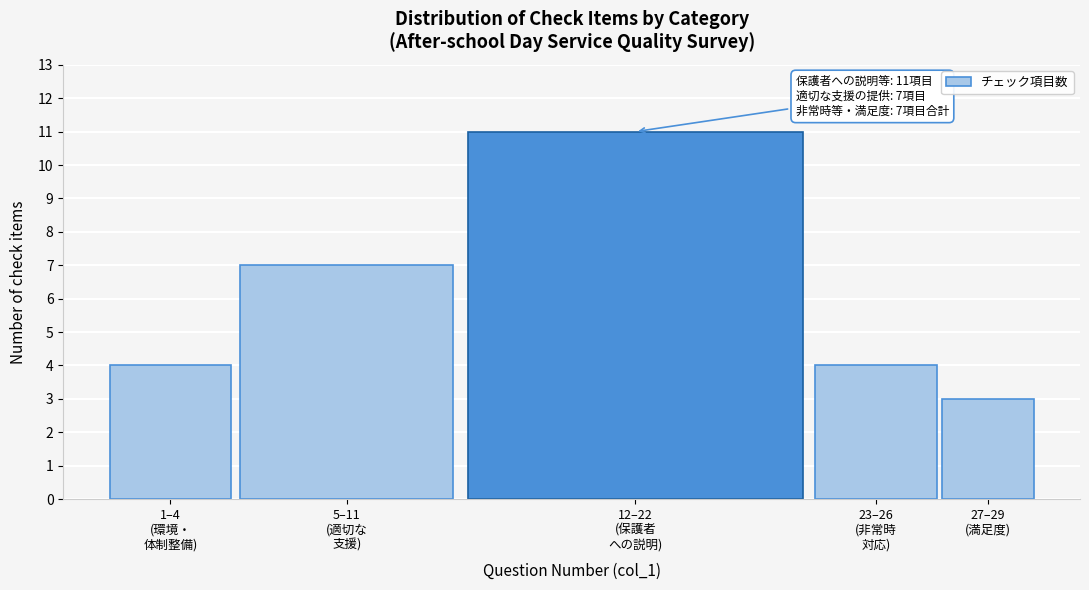

Reading left to right, transcribe all the data shown in this chart.

4	7	11	4	3